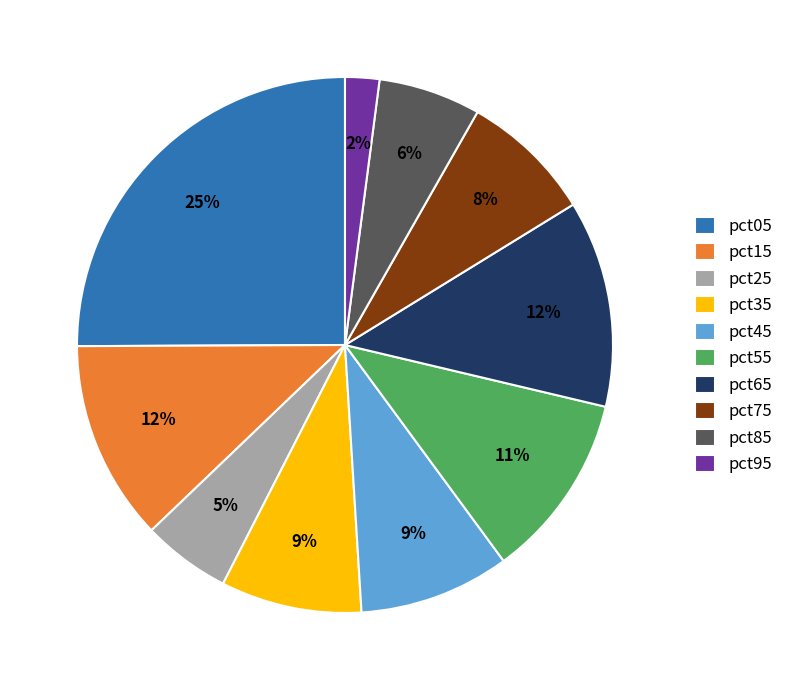

What is the smallest slice in the pie chart?

pct95